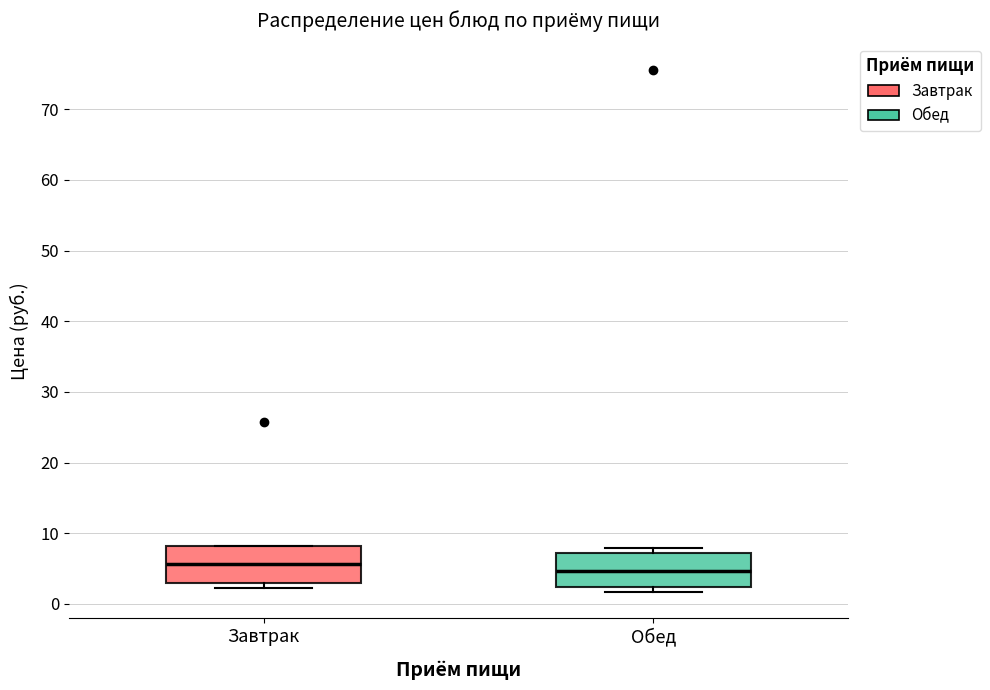

Where is the upper edge of the box for Обед on the y-axis? The values are not printed on the chart, so give them approximately, as read against the axis.

7